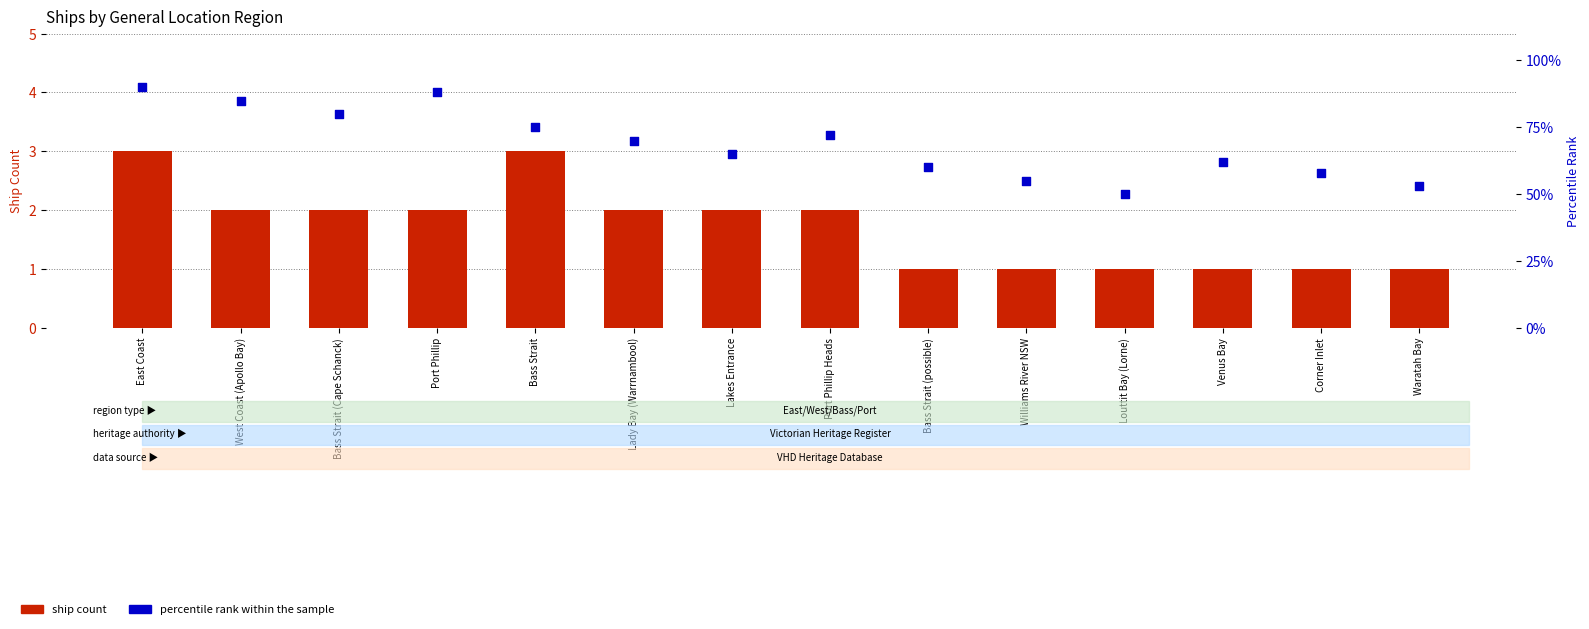

Which series contains the highest Y value?

Percentile Rank